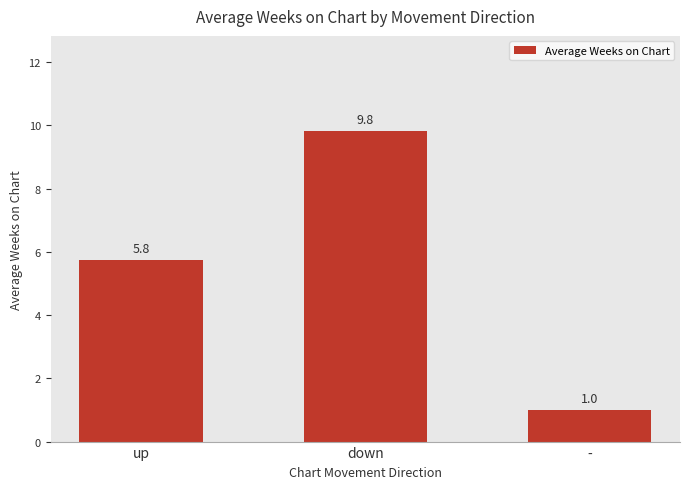

Which has a higher value, up or -?

up